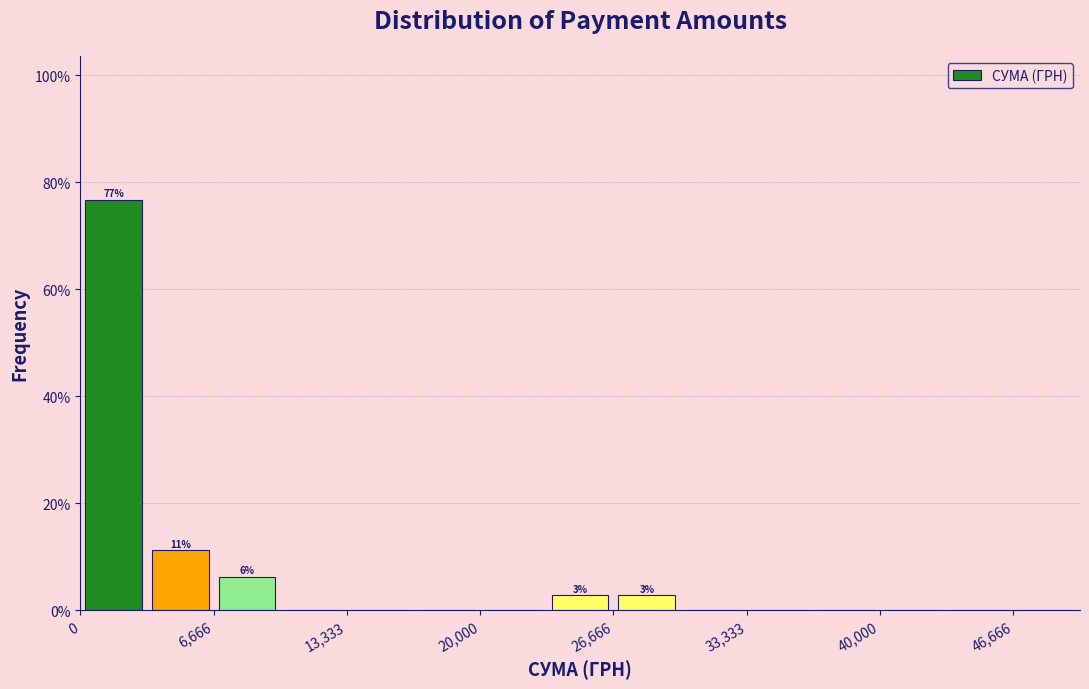

Around what value on the x-axis is the tallest bar? Give the approximate position of its centre, as read against the axis.

2000